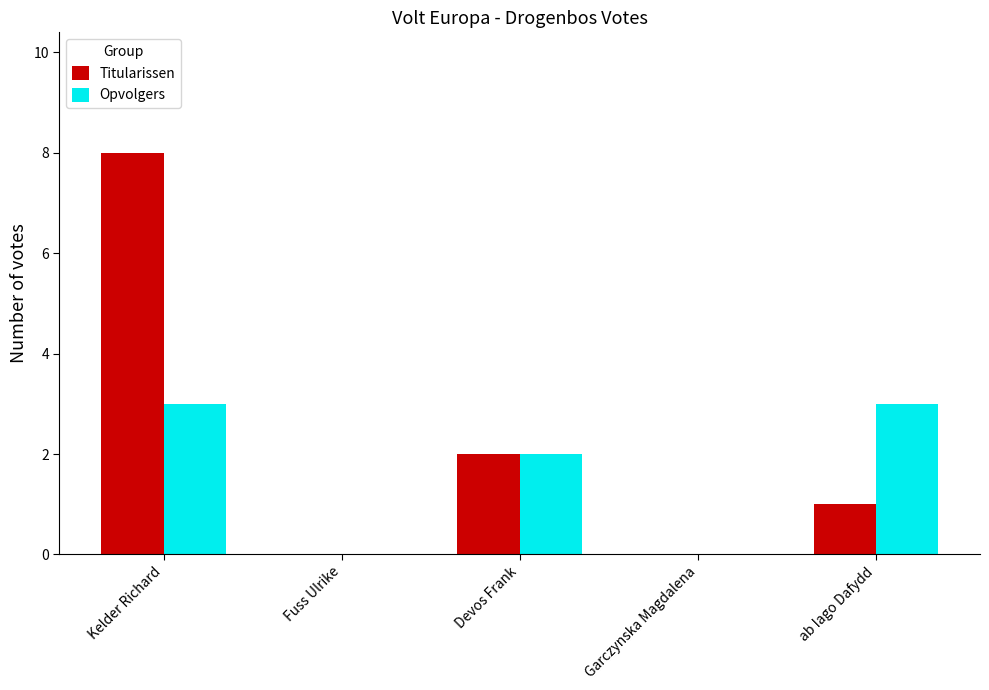

What is the sum of all Titularissen values?

11